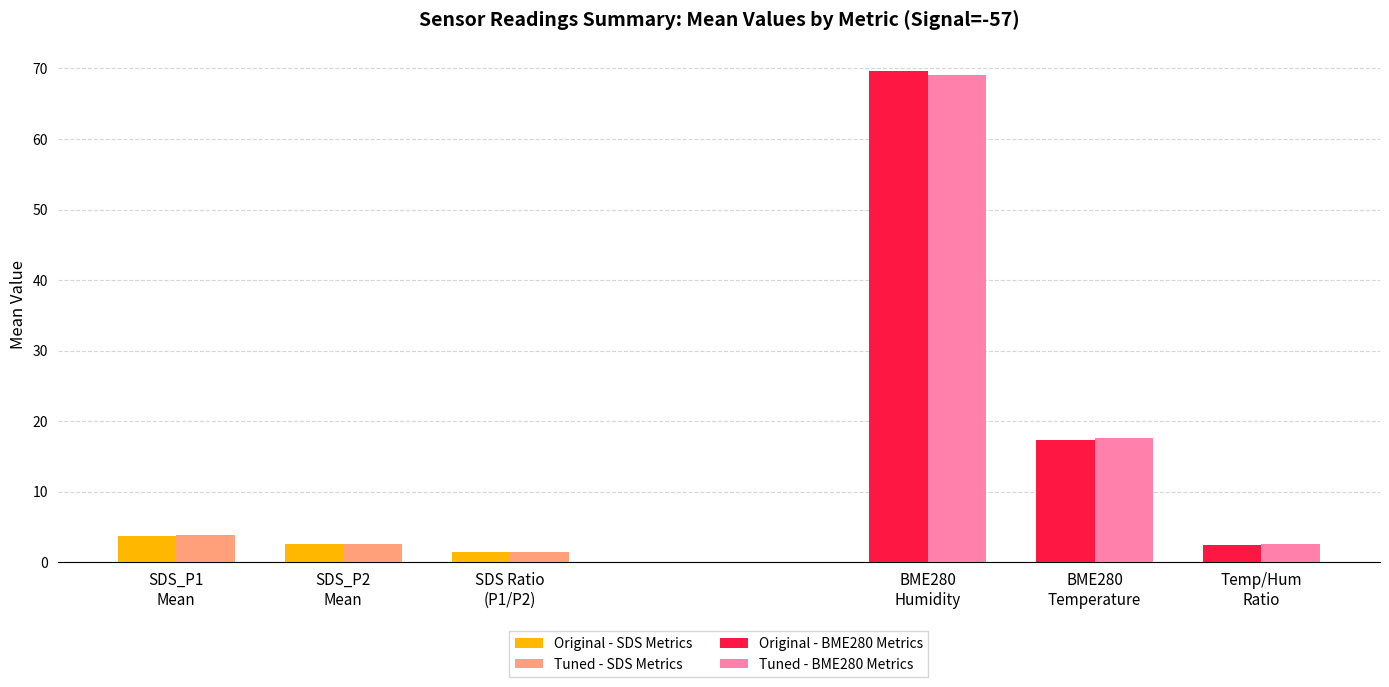

Which has a higher value, SDS Ratio
(P1/P2) or SDS_P1
Mean?

SDS_P1
Mean